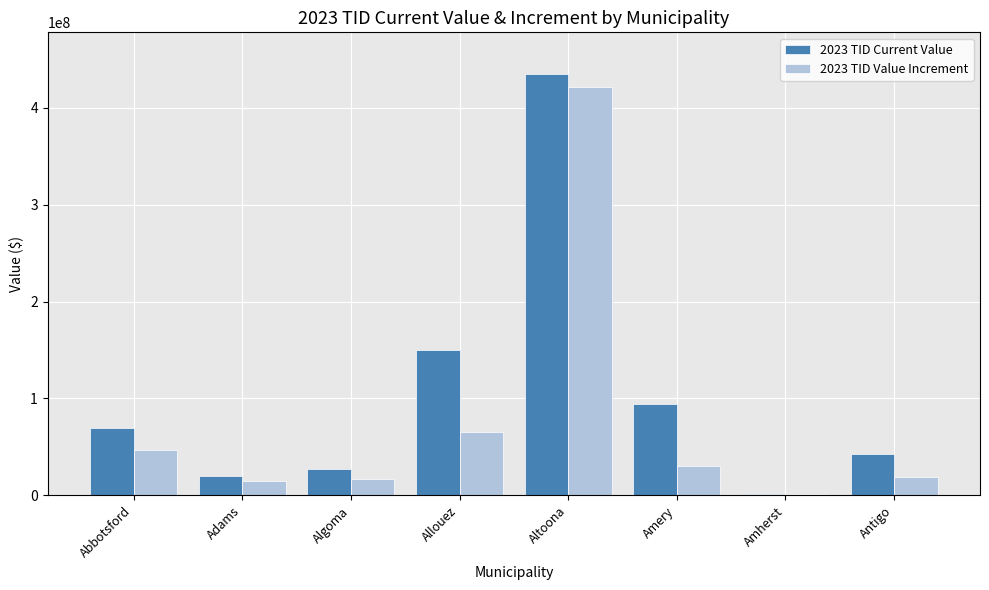

Count the number of categories in the chart.

8